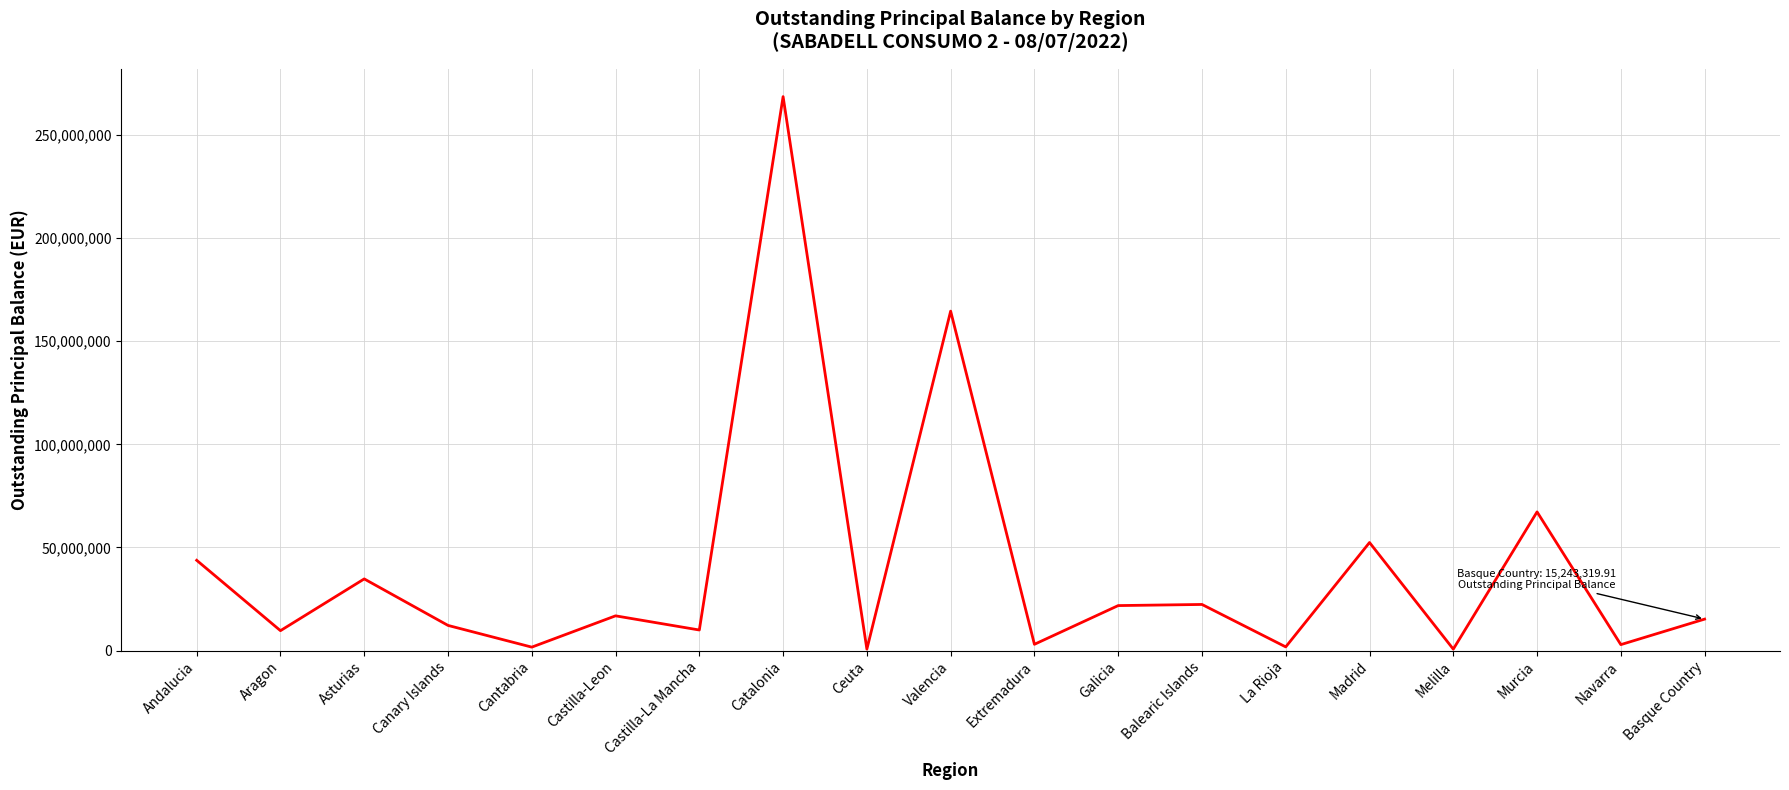

How many lines are shown in the chart?

1